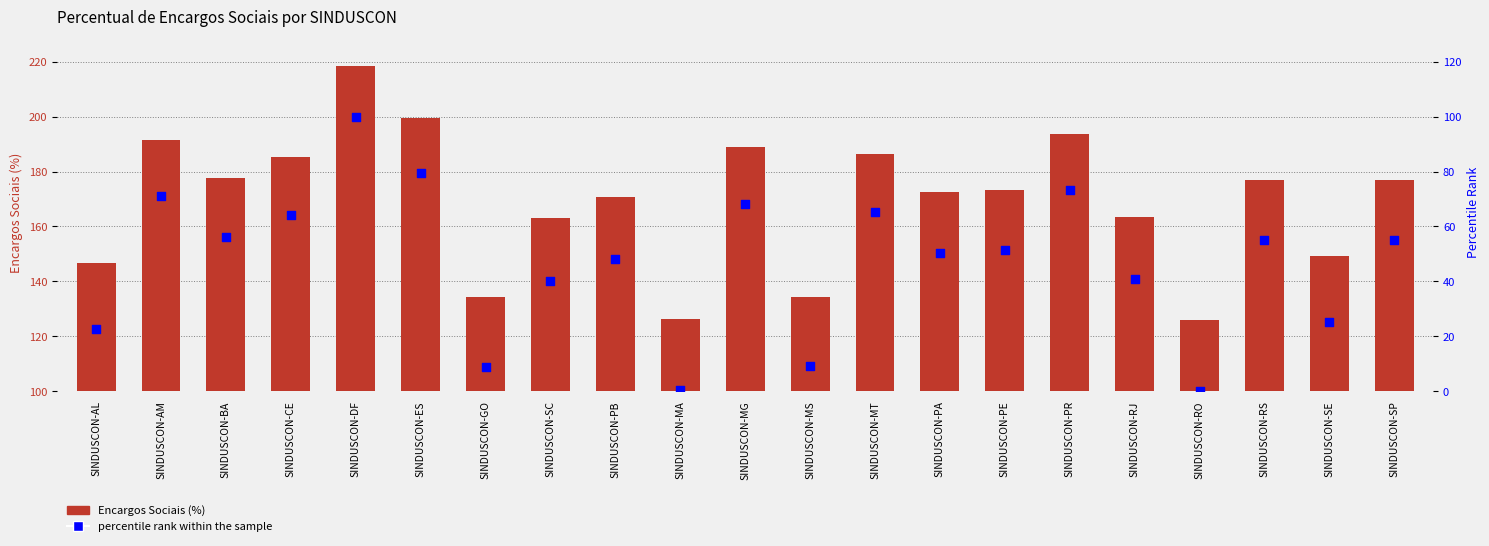

Which series has the largest total across all categories?

Encargos Sociais (%)